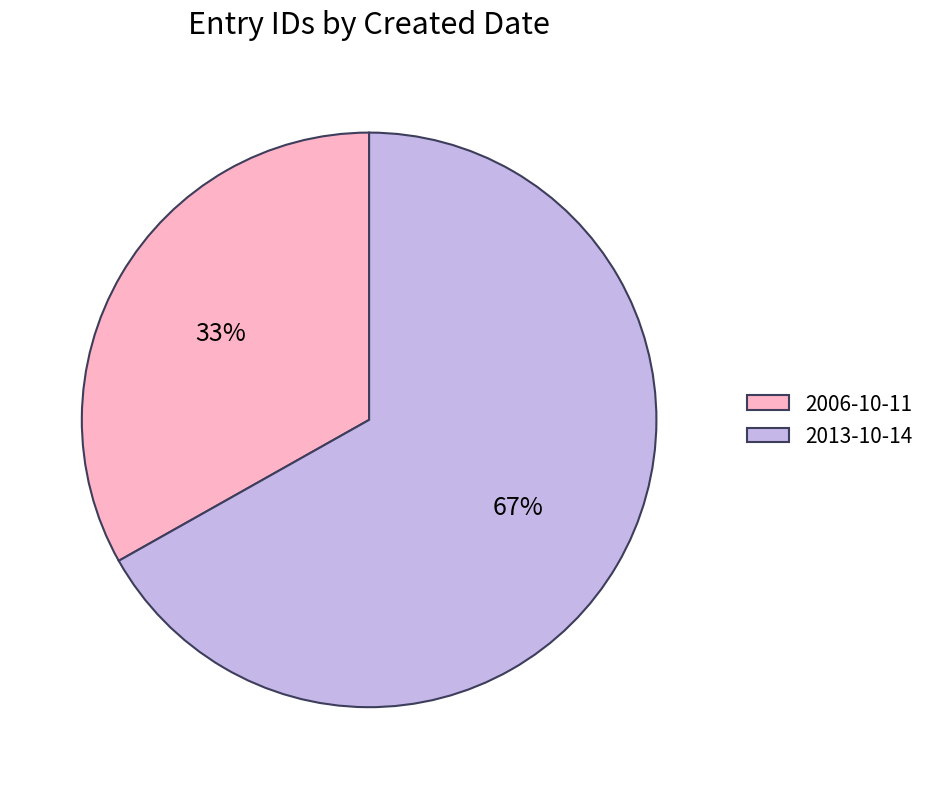

Is it true that 2013-10-14 is 67% of the pie?

True